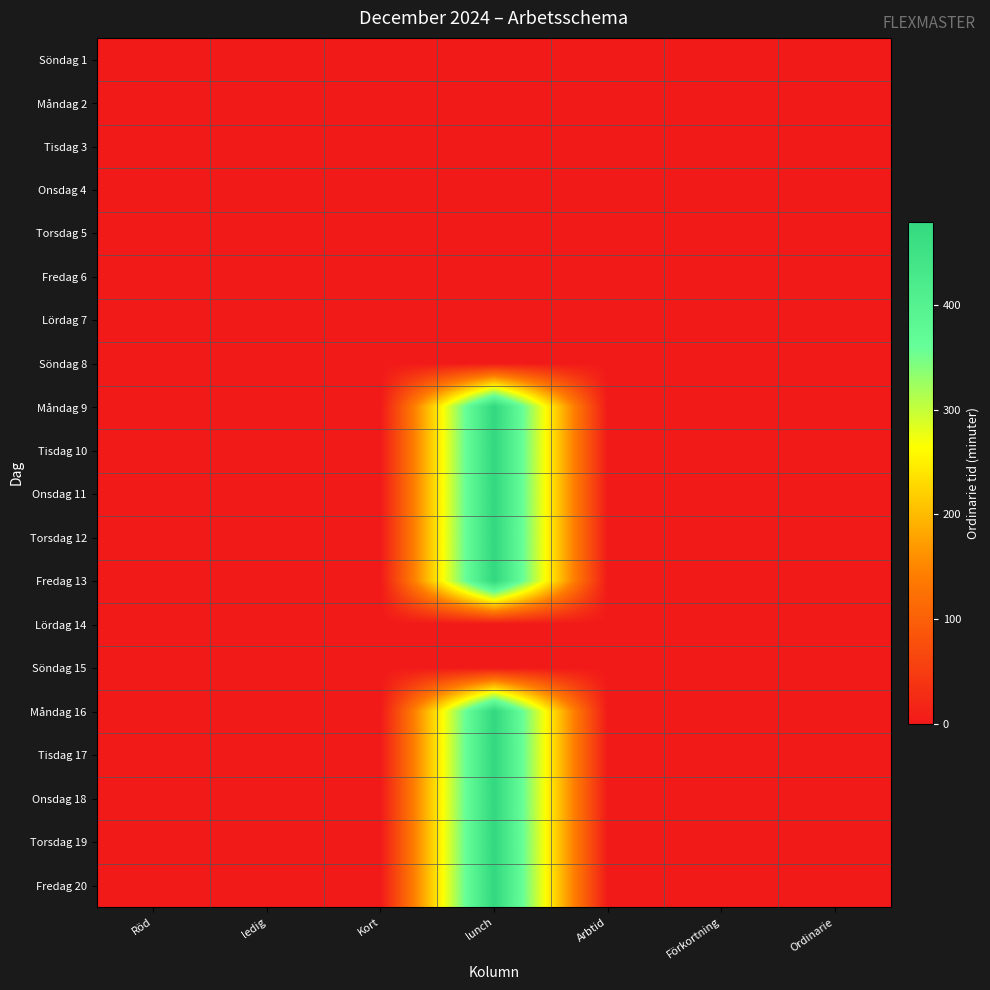

List the series in order of their peak value, highest first.

Måndag 9, Tisdag 10, Onsdag 11, Torsdag 12, Fredag 13, Måndag 16, Tisdag 17, Onsdag 18, Torsdag 19, Fredag 20, Söndag 1, Måndag 2, Tisdag 3, Onsdag 4, Torsdag 5, Fredag 6, Lördag 7, Söndag 8, Lördag 14, Söndag 15